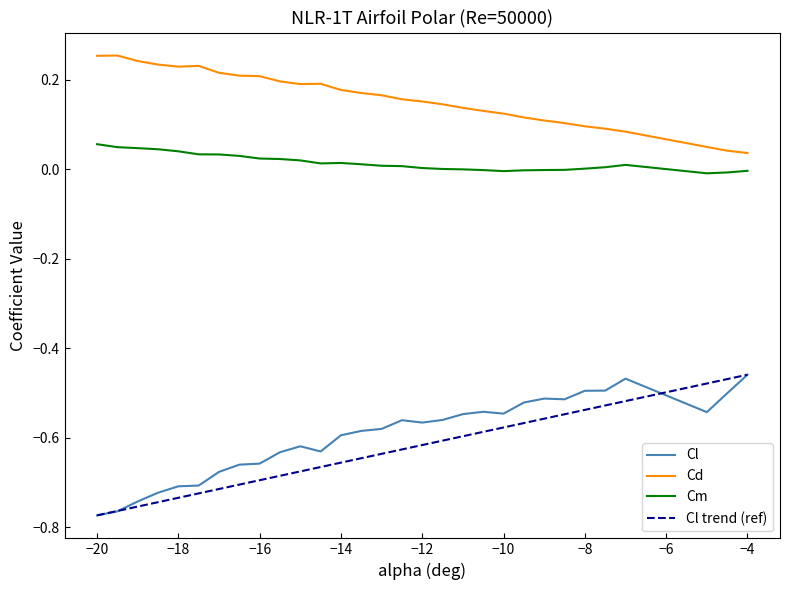

True or false: Cm and Cd intersect in this chart.

False